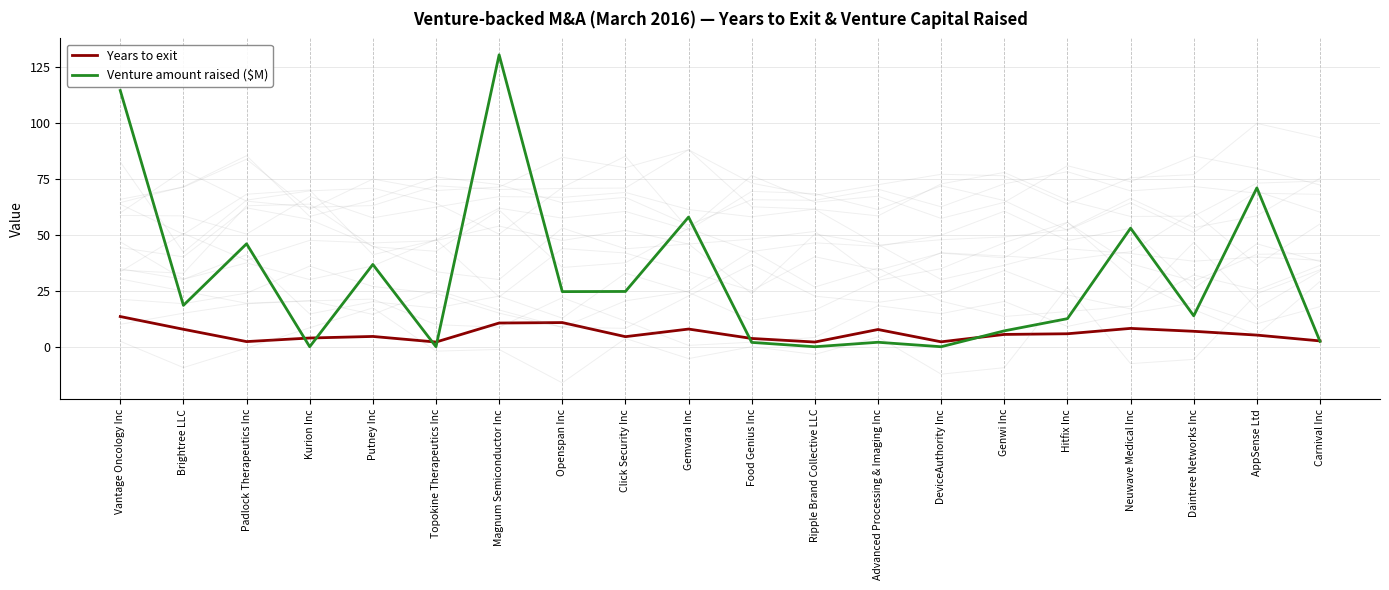

How many lines are shown in the chart?

2